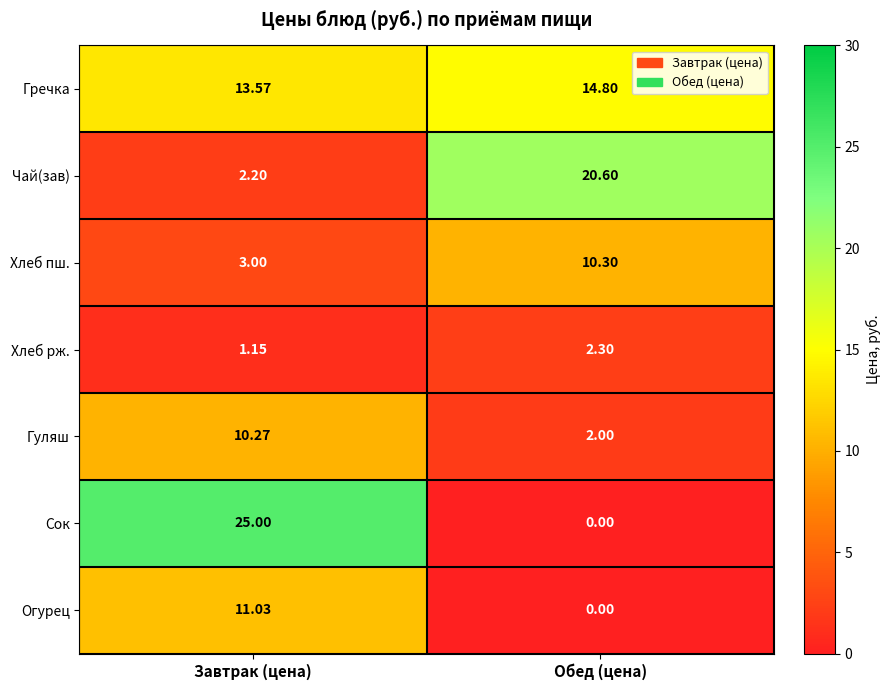

Between Завтрак (цена) and Обед (цена), which series saw the biggest shift?

Сок